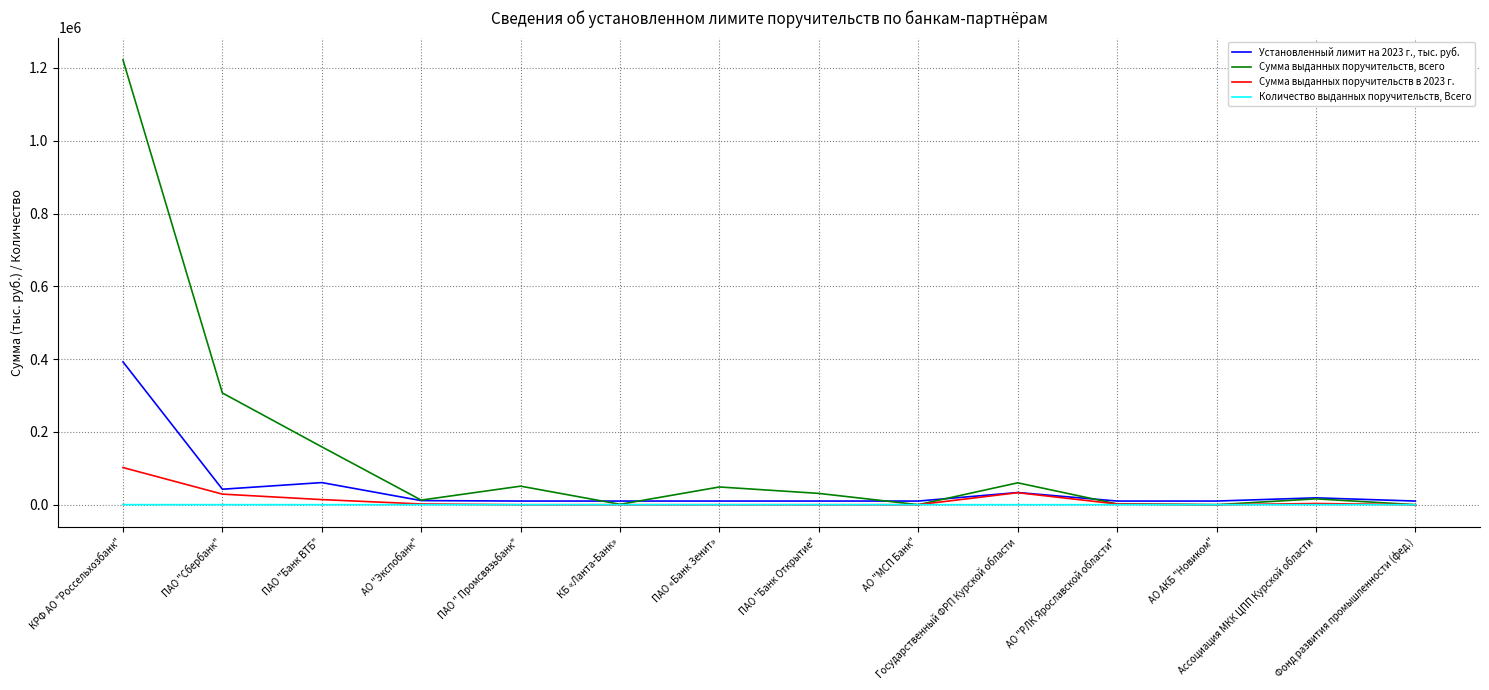

Where does the Сумма выданных поручительств в 2023 г. series first go above 1948?

КРФ АО "Россельхозбанк"